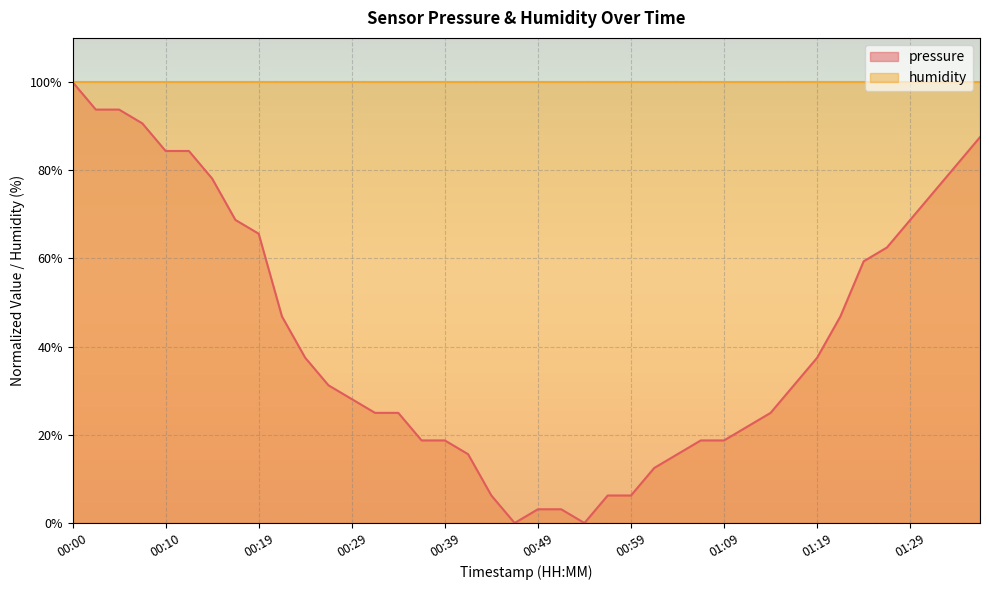

Reading left to right, transcribe all the data shown in this chart.

100.0	93.7	93.7	90.6	84.4	84.4	78.1	68.7	65.6	46.8	37.5	31.2	28.1	25.0	25.0	18.7	18.7	15.6	6.2	0.0	3.1	3.1	0.0	6.2	6.2	12.5	15.6	18.7	18.7	21.9	25.0	31.2	37.5	46.8	59.3	62.5	68.7	75.0	81.2	87.5